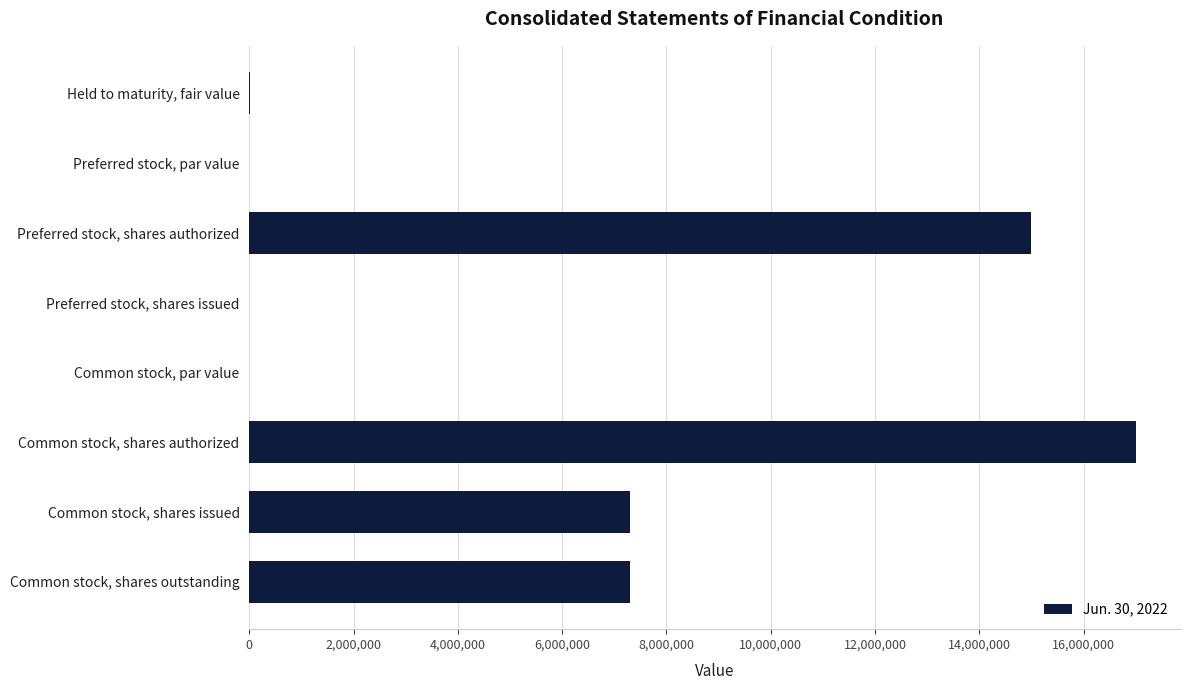

Which label corresponds to the largest value in the chart?

Common stock, shares authorized